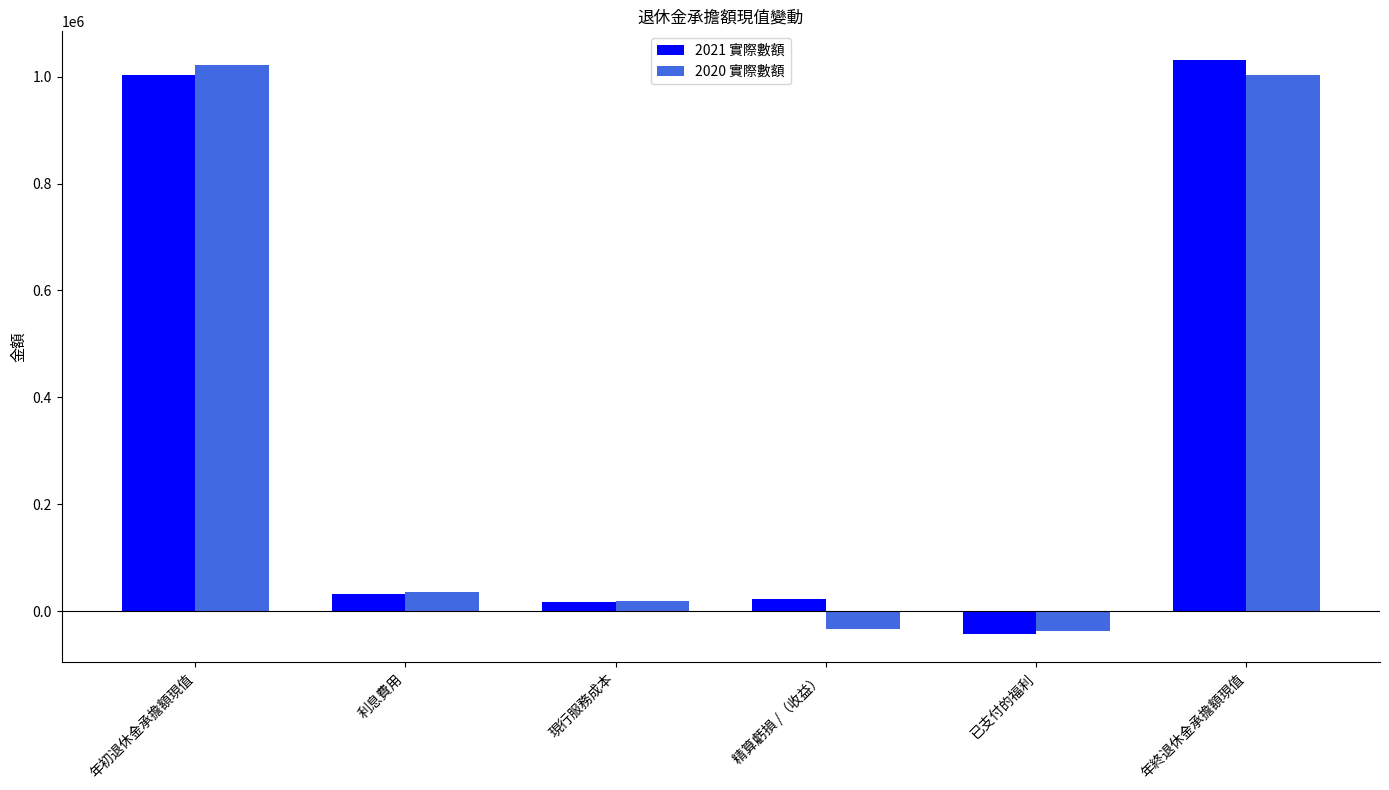

Are the bars grouped side by side (vs. stacked)?

Yes